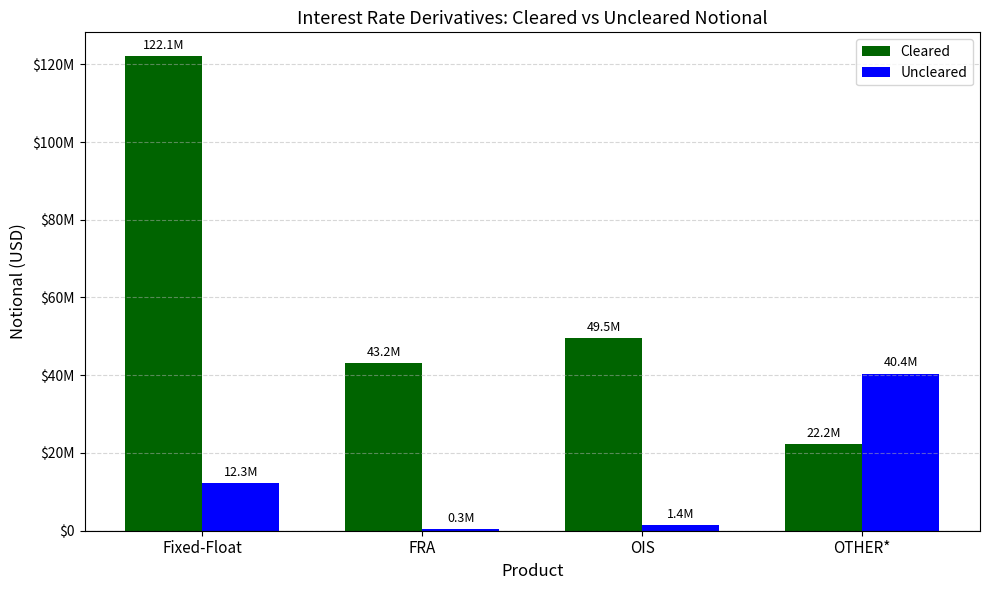

Are the bars grouped side by side (vs. stacked)?

Yes